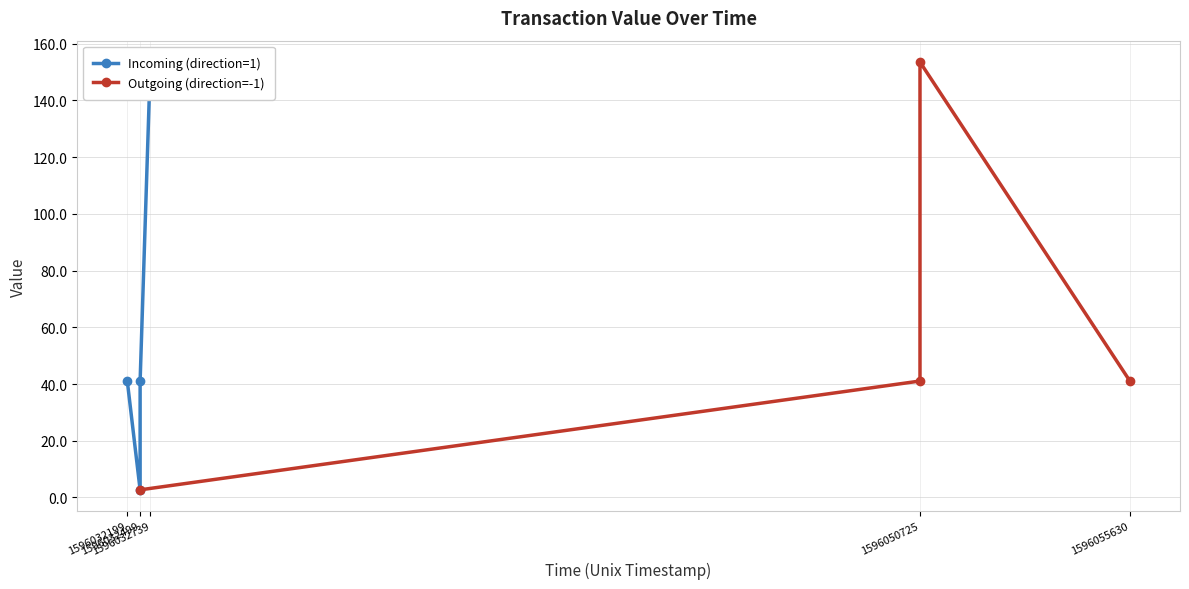

Which series has the largest range (max minus min)?

Incoming (direction=1)